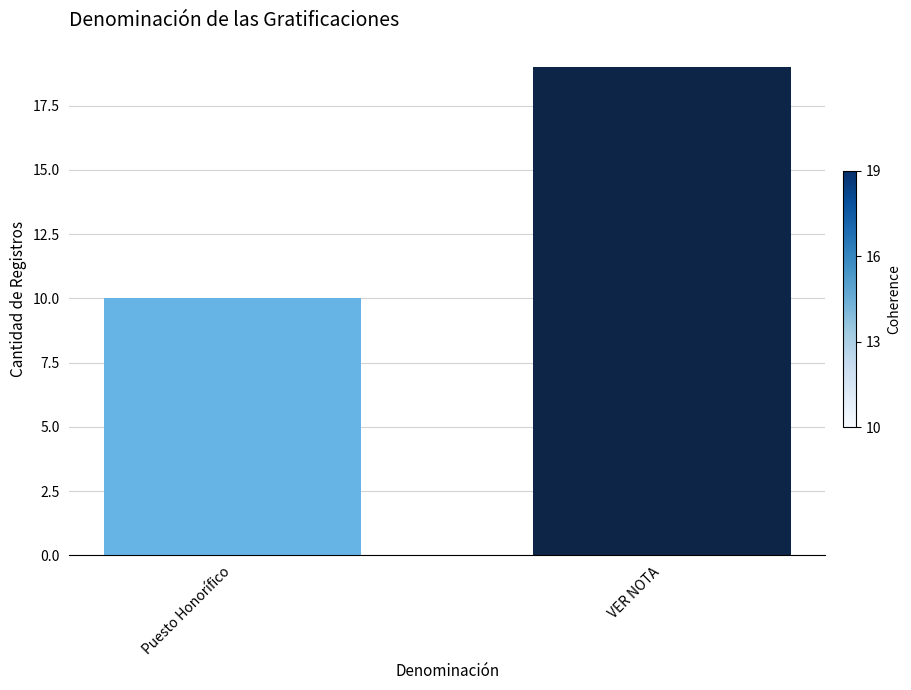

What position from the left is VER NOTA?

2